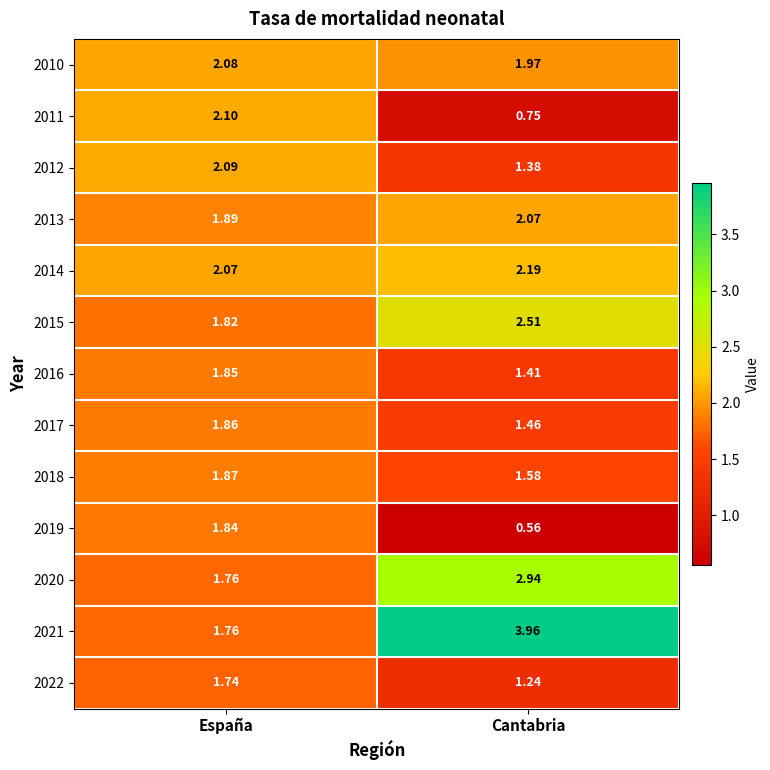

Rank the categories by 2022 value from highest to lowest.

España, Cantabria